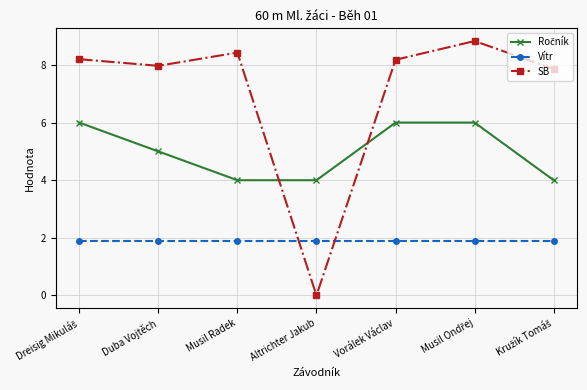

Does the chart display data point markers on the line(s)?

Yes